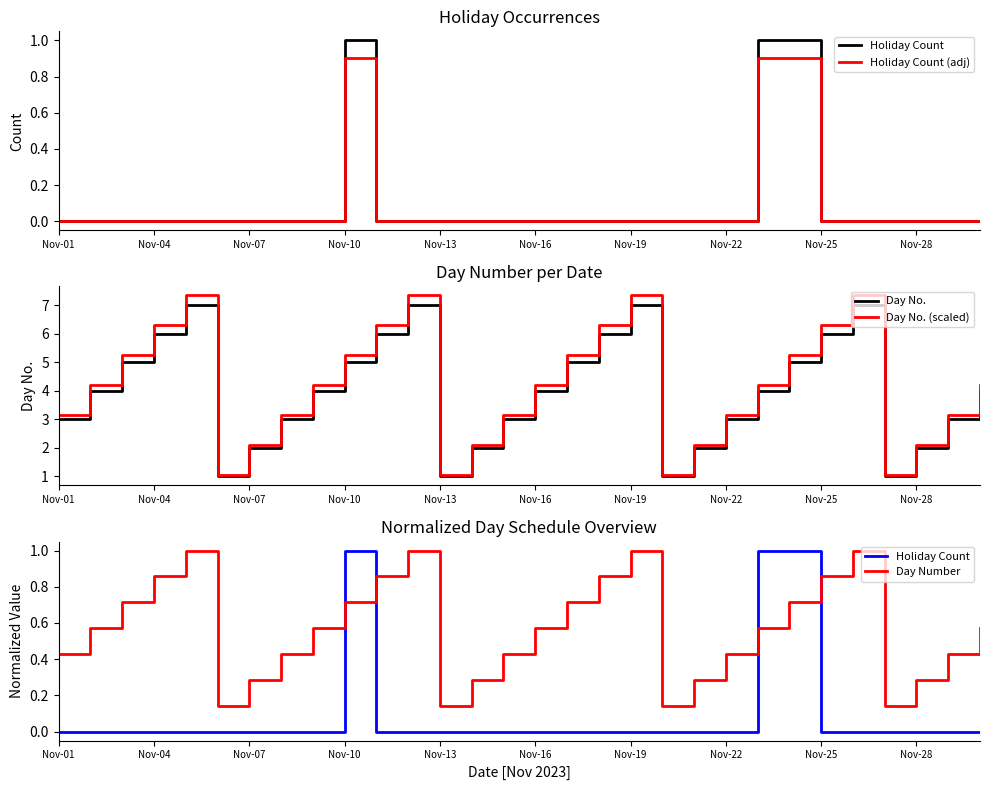

True or false: Day No. (scaled) has a value of 2.9 at Nov-04.

False